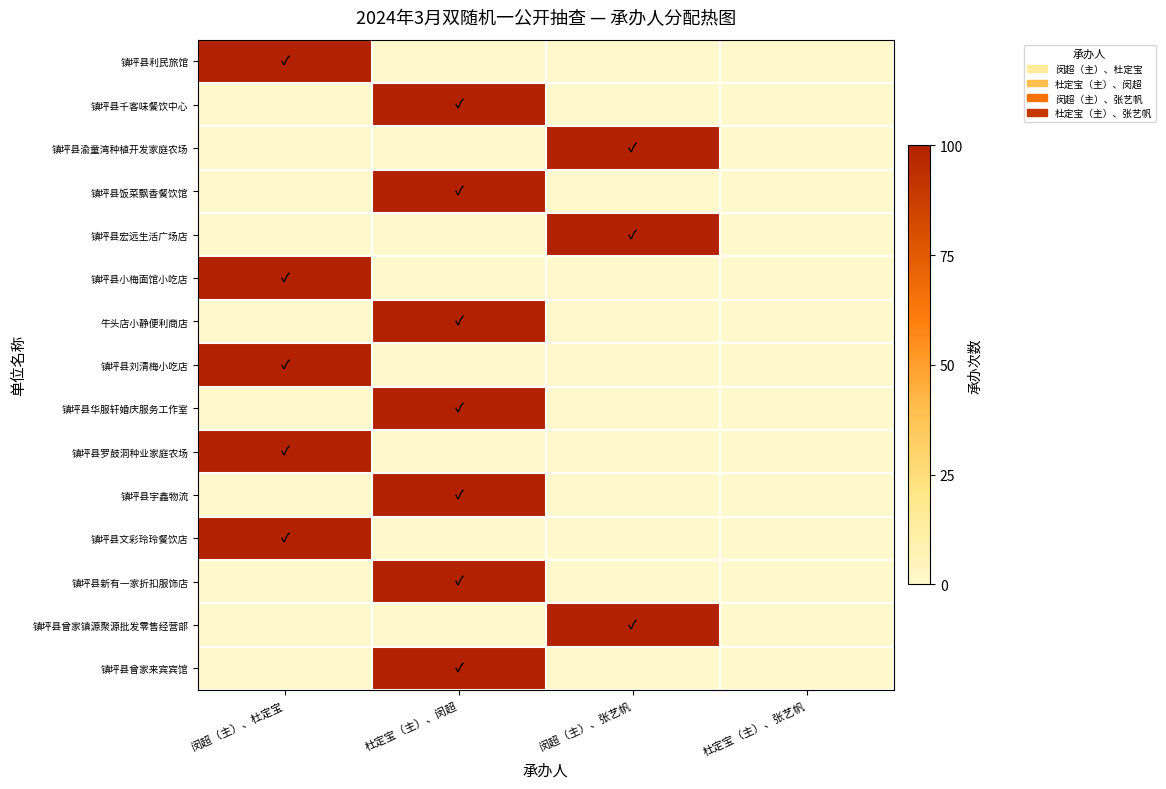

Which series changed the most between 闵超（主）、杜定宝 and 闵超（主）、张艺帆?

镇坪县利民旅馆